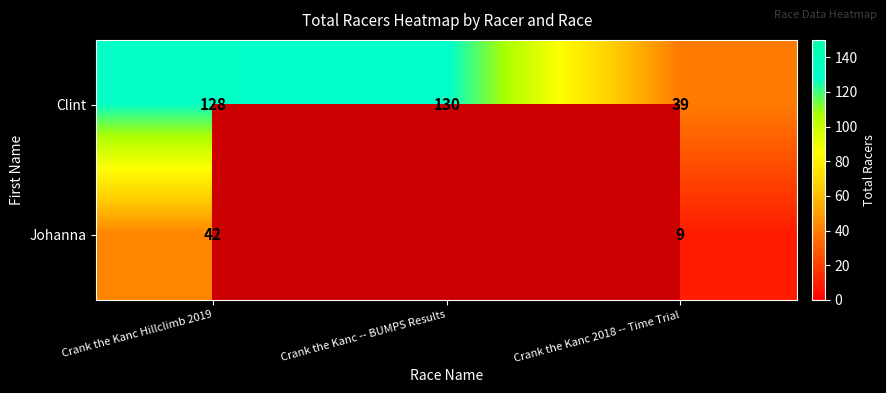

Rank the categories by Clint value from lowest to highest.

Crank the Kanc 2018 -- Time Trial, Crank the Kanc Hillclimb 2019, Crank the Kanc -- BUMPS Results